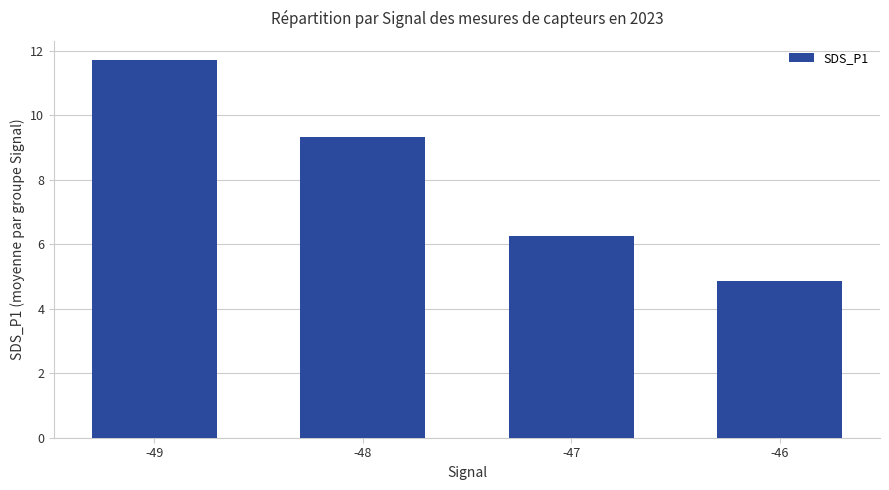

Between -46 and -47, which is larger?

-47